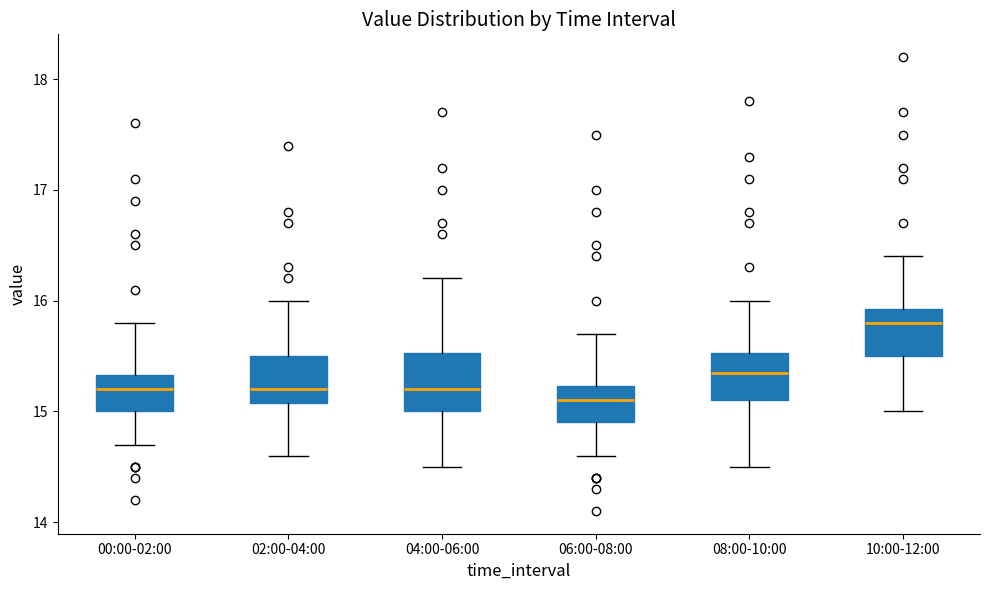

Reading left to right, transcribe this box plot: for each box, give where its median line is, the range the box spans, and where its two whiskers end, as read against the y-axis. The values are not printed on the chart, so give them approximately, as read against the axis.

00:00-02:00: median 15.2, box 15.0 to 15.3, whiskers 14.7 to 15.8
02:00-04:00: median 15.2, box 15.1 to 15.5, whiskers 14.6 to 16.0
04:00-06:00: median 15.2, box 15.0 to 15.5, whiskers 14.5 to 16.2
06:00-08:00: median 15.1, box 14.9 to 15.2, whiskers 14.6 to 15.7
08:00-10:00: median 15.4, box 15.1 to 15.5, whiskers 14.5 to 16.0
10:00-12:00: median 15.8, box 15.5 to 15.9, whiskers 15.0 to 16.4